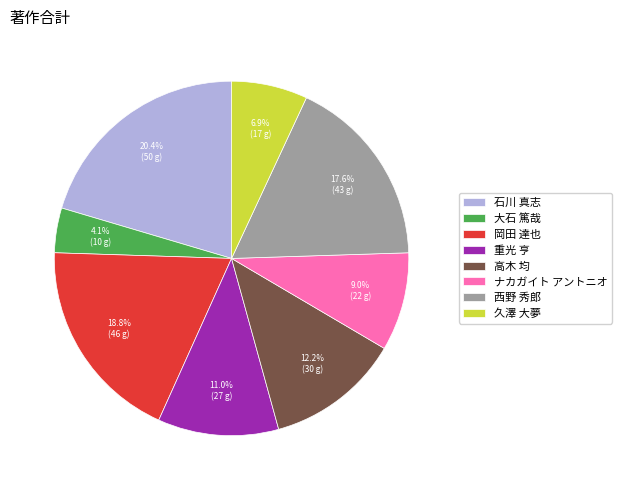

The 岡田 達也 slice represents 4% of the pie. True or false?

False